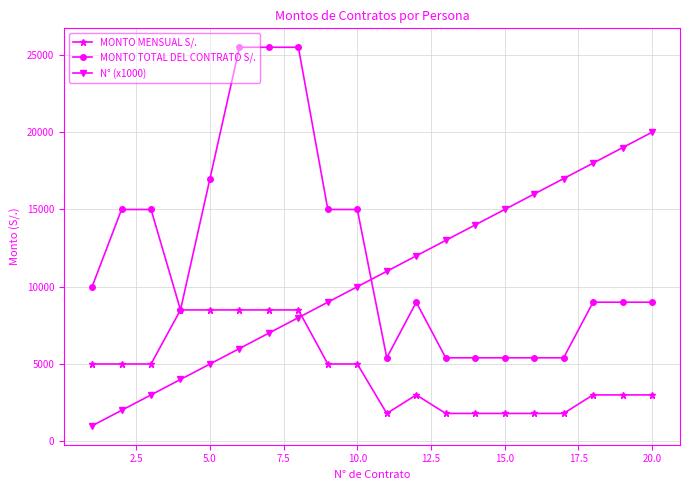

How many lines are shown in the chart?

3